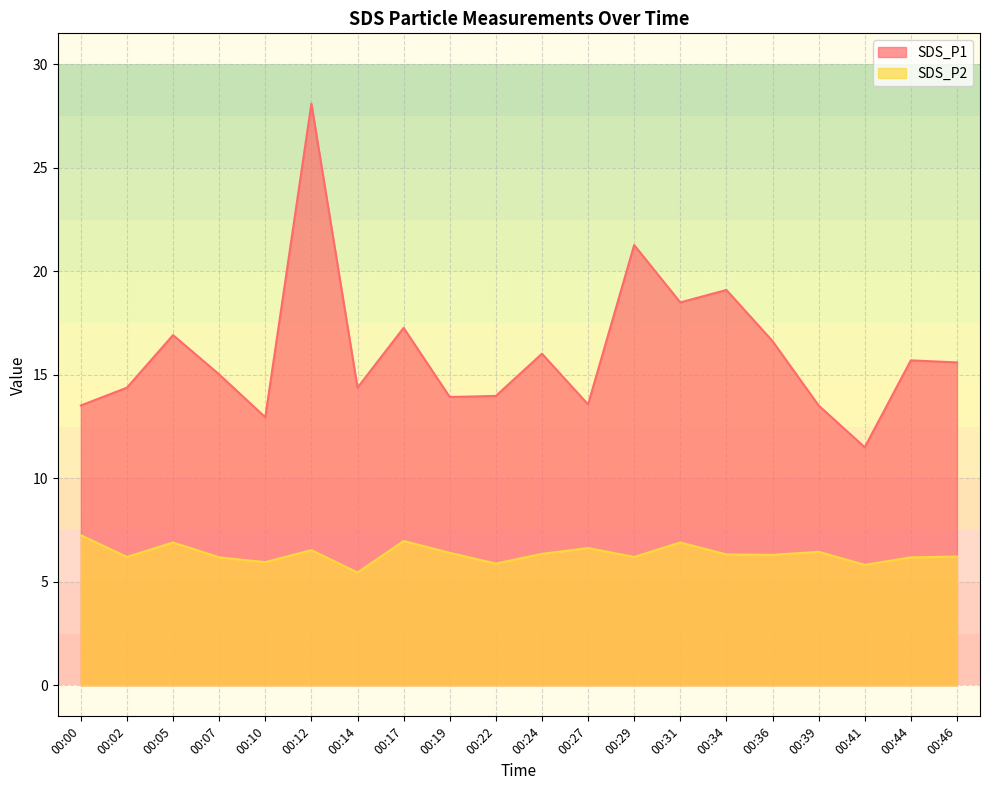

What are all the series names shown in the legend?

SDS_P1, SDS_P2